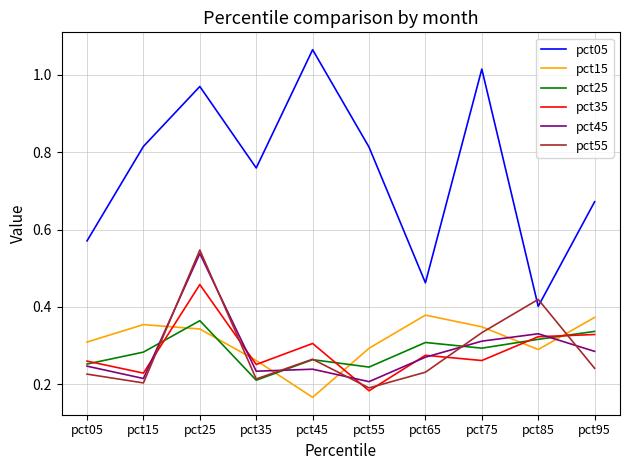

True or false: pct05 has a value of 1.7 at pct45.

False